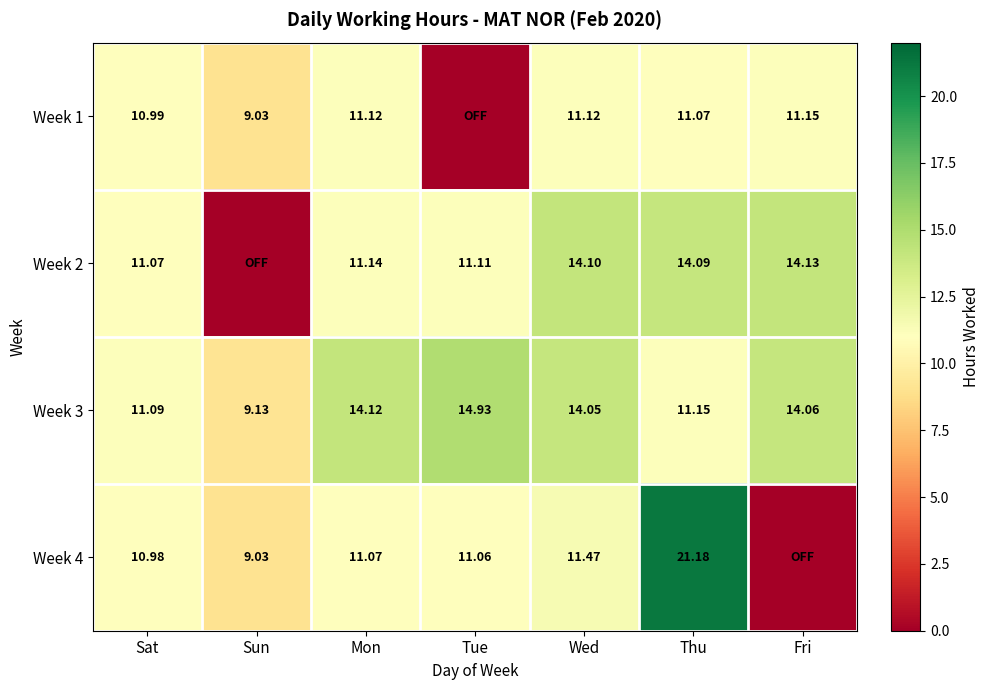

Is the value of Week 4 at Wed greater than the value of Week 2 at Mon?

Yes